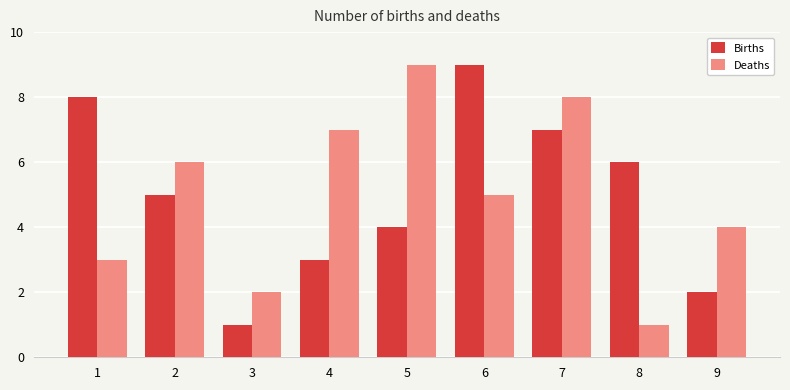

Rank the categories by Deaths value from highest to lowest.

5, 7, 4, 2, 6, 9, 1, 3, 8